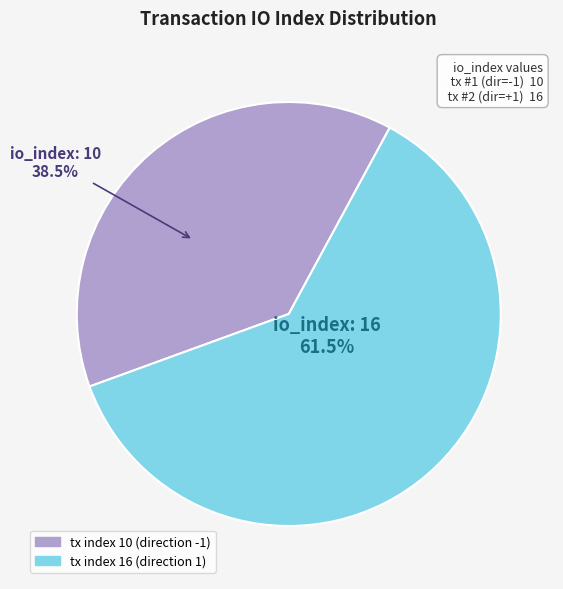

Between tx index 16 (direction 1) and tx index 10 (direction -1), which is larger?

tx index 16 (direction 1)